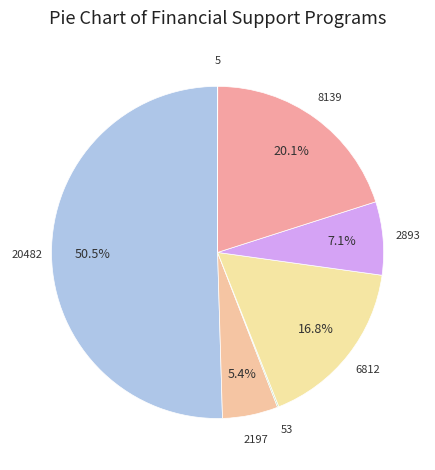

How many slices are in this pie chart?

7